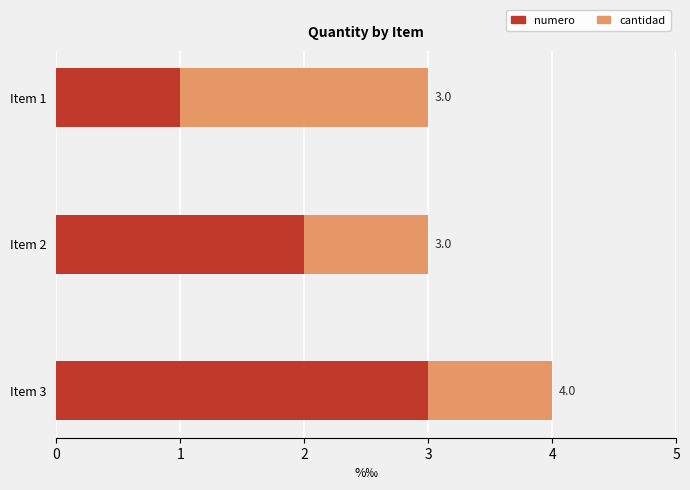

Count the numero values in the range 1 to 3.

3